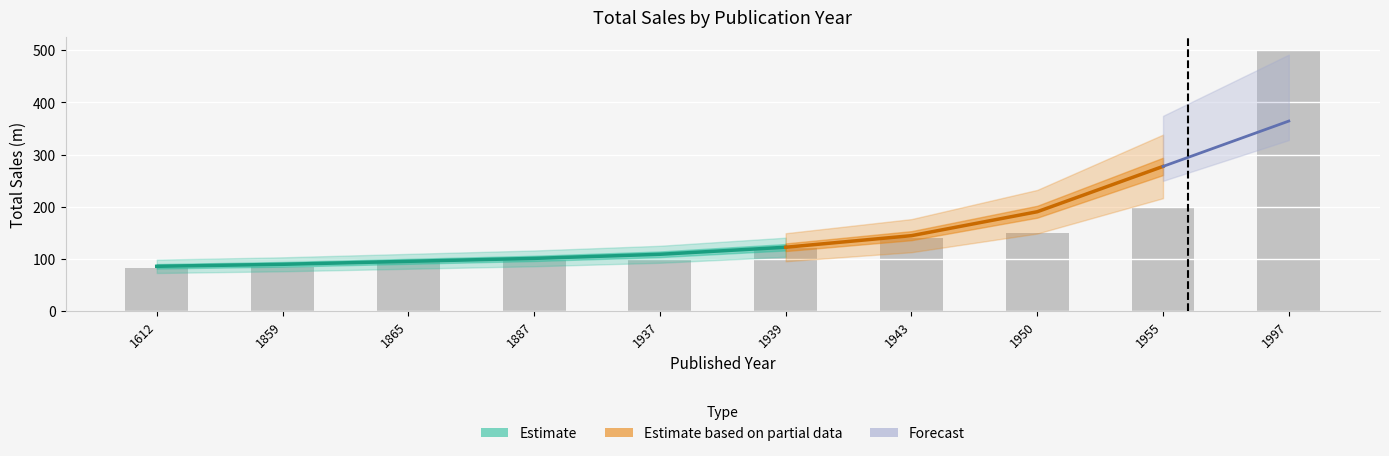

Reading right to left, list all the values displayed in this chart.

500	200	150	140	120	100	100	100	85	83